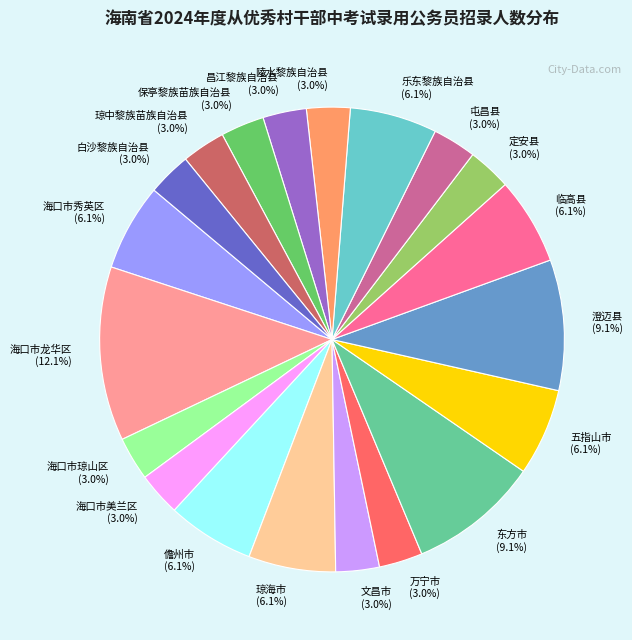

Is there any slice that represents more than half of the pie?

No